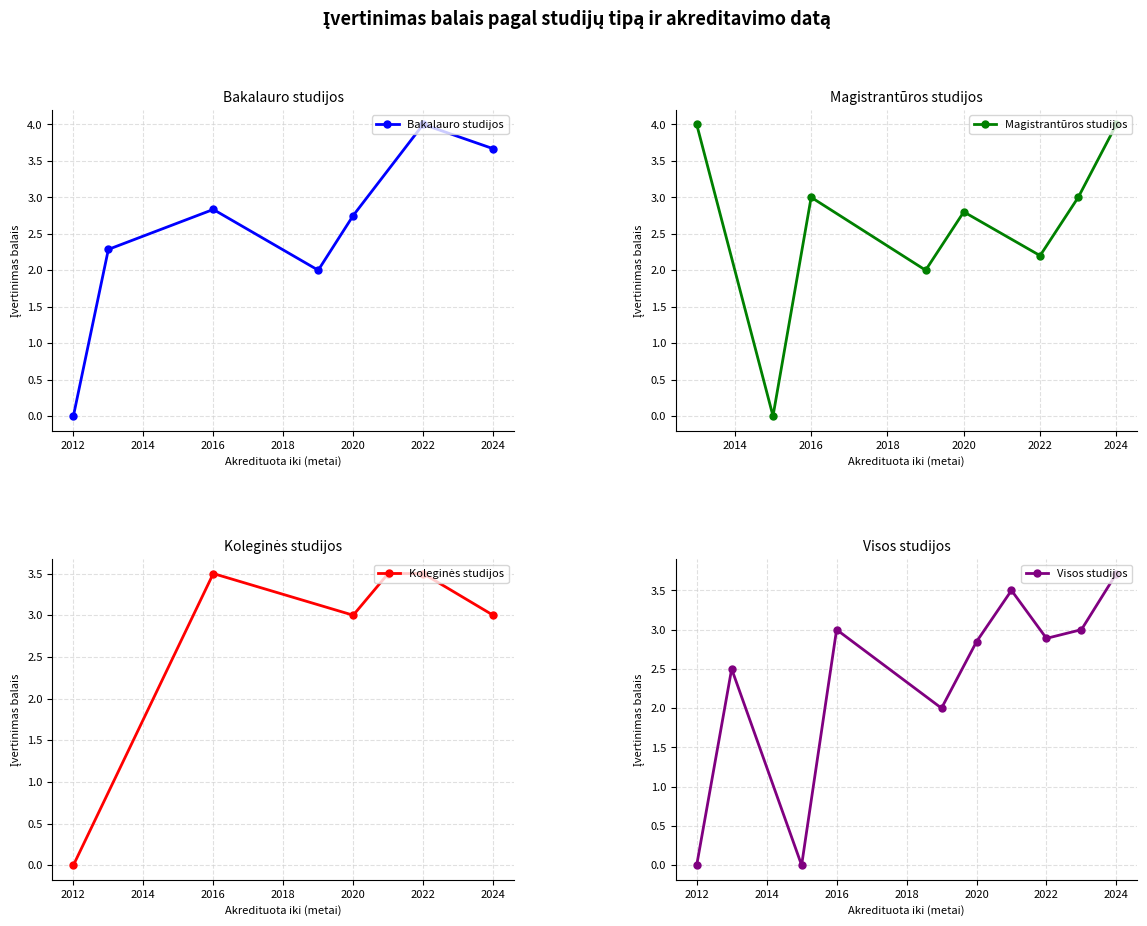

Which category has the lowest value in the Koleginės studijos series?

2012